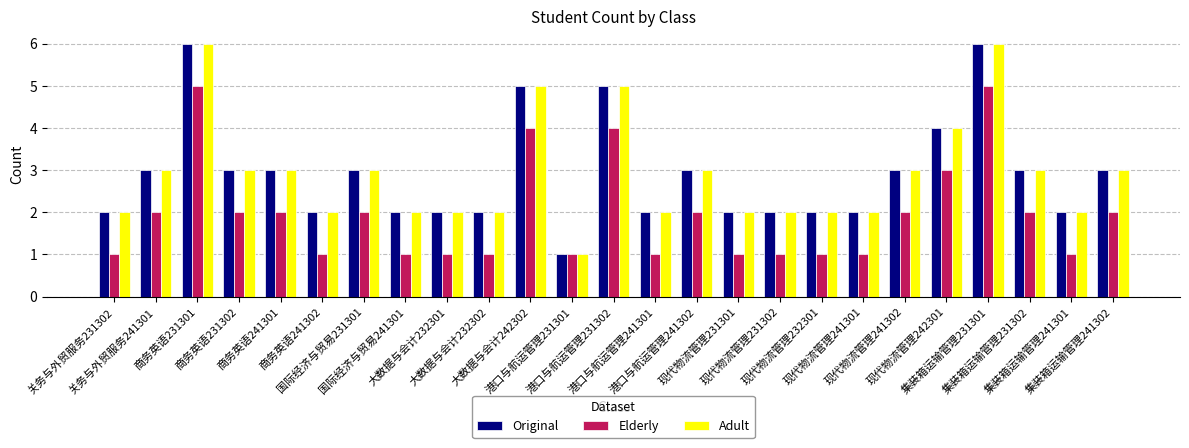

What is the difference between the maximum and second lowest values in the Elderly series?

4